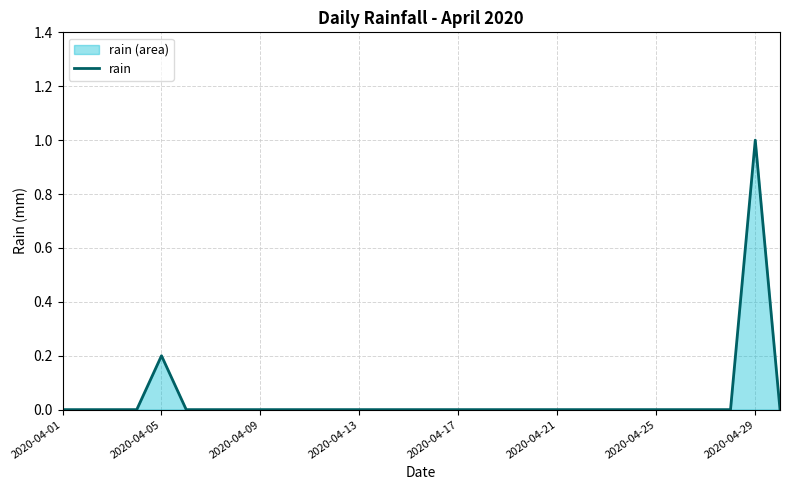

True or false: the data has more than 1 interior local peaks.

True